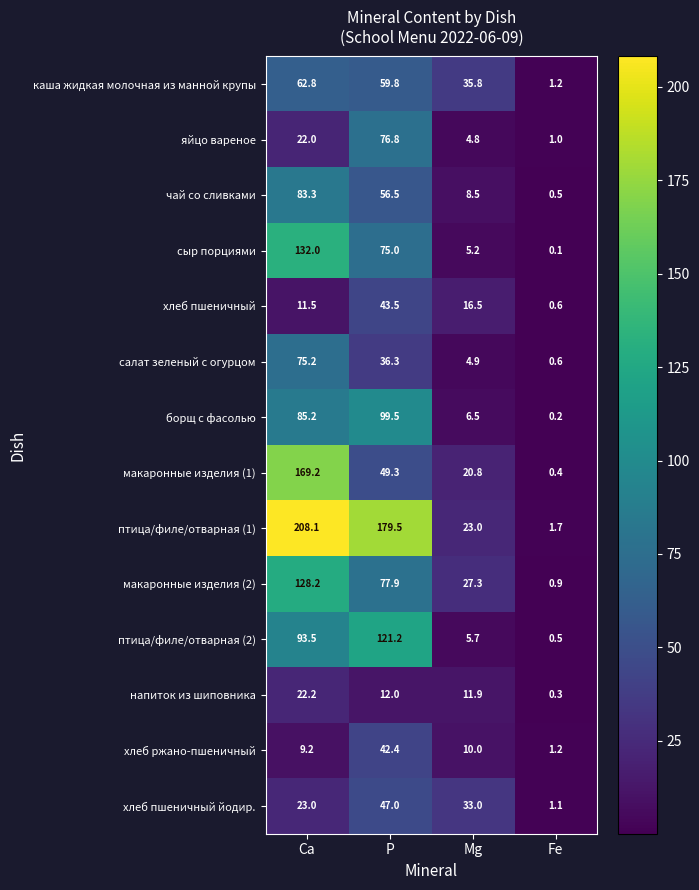

What is the difference between the maximum and minimum values in the салат зеленый с огурцом series?

74.6